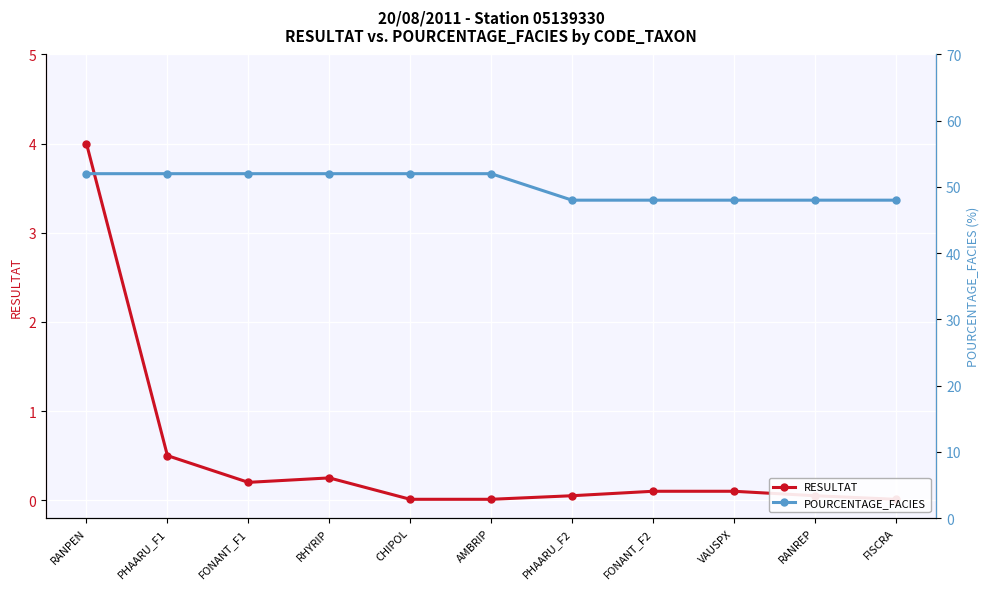

At which label does RESULTAT reach its peak?

RANPEN